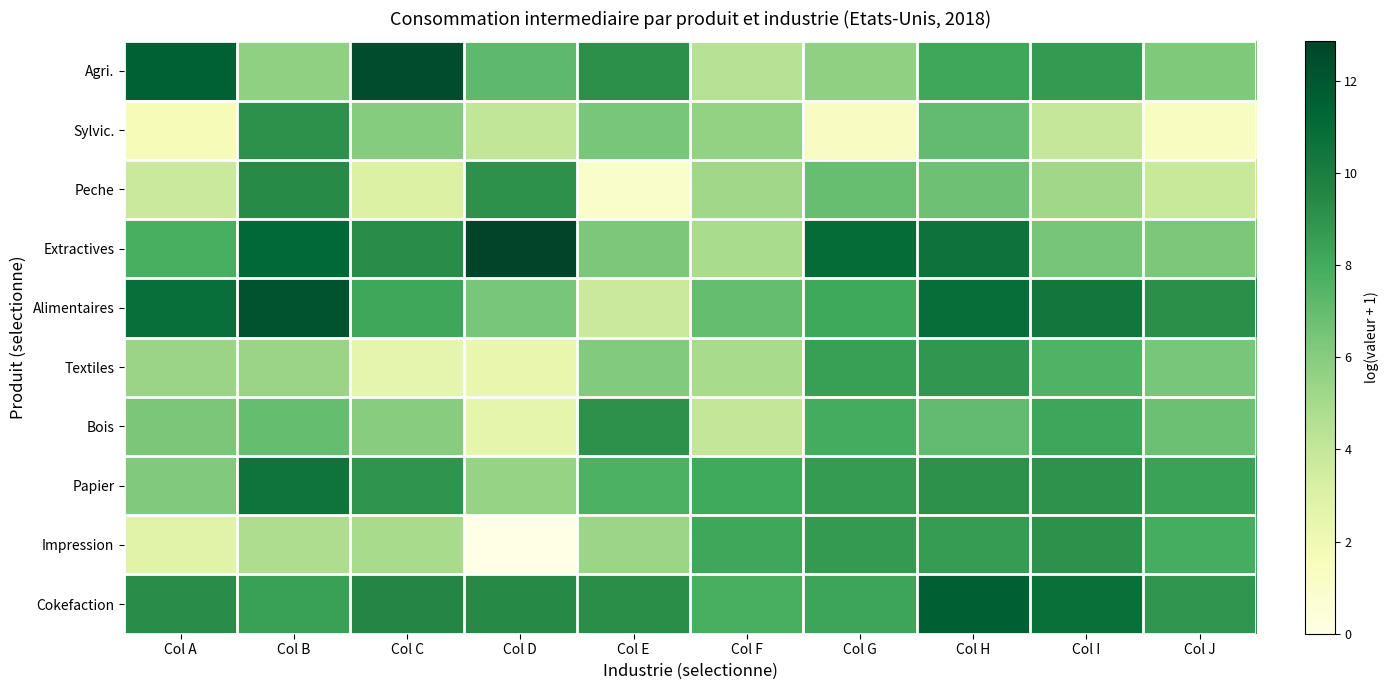

At which category does the chart reach its peak across all series?

Col D